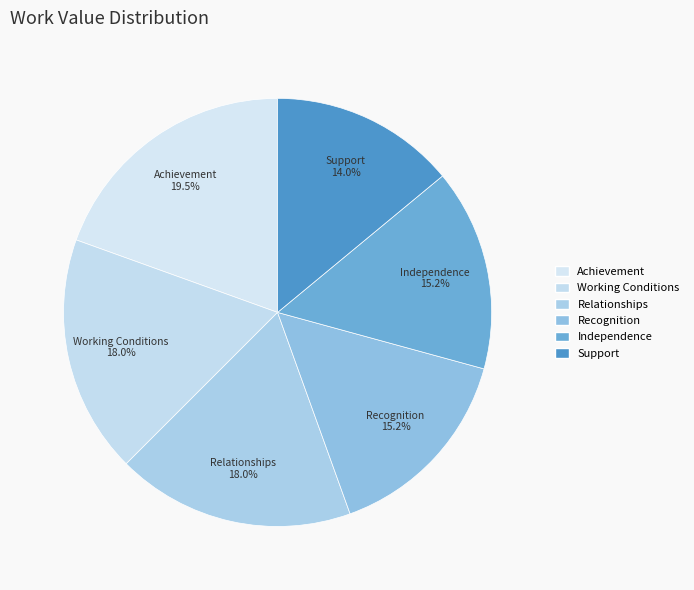

What is the smallest slice in the pie chart?

Support